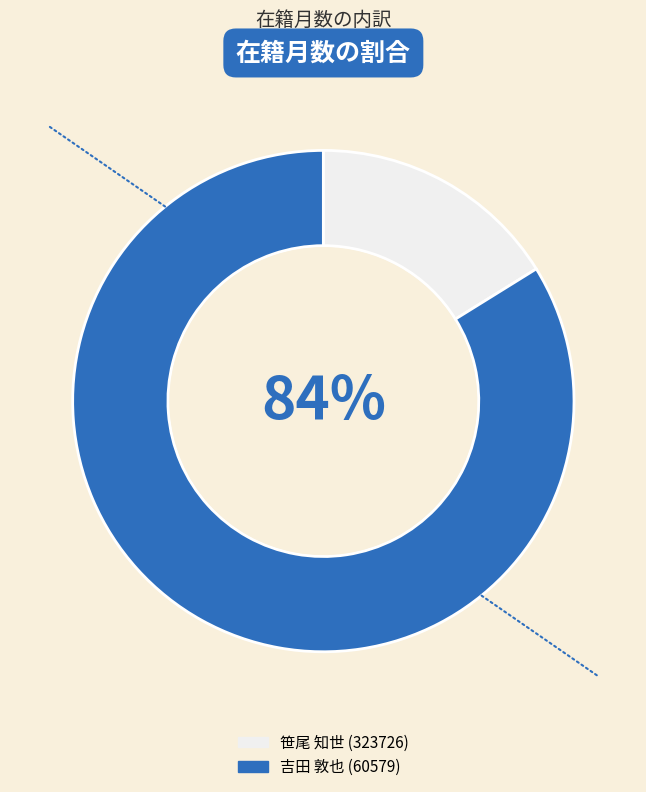

To the nearest percent, what percentage of the pie is 笹尾 知世?

16%